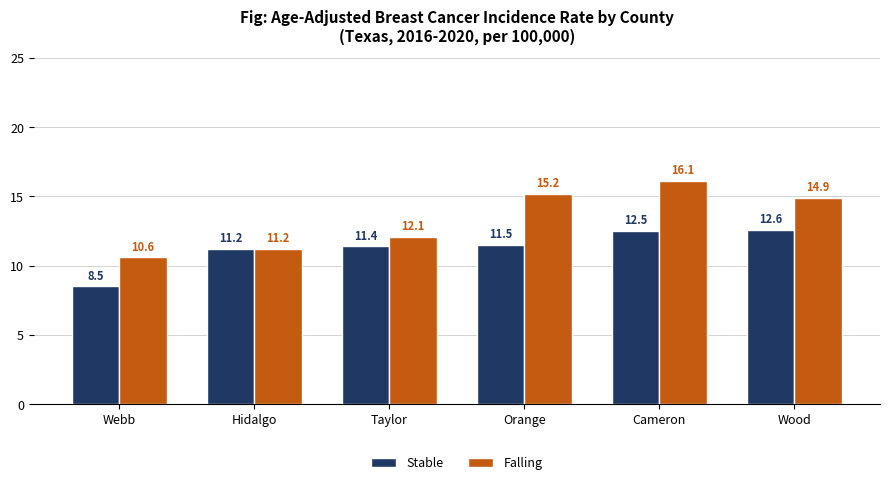

At which label does Falling reach its minimum?

Webb